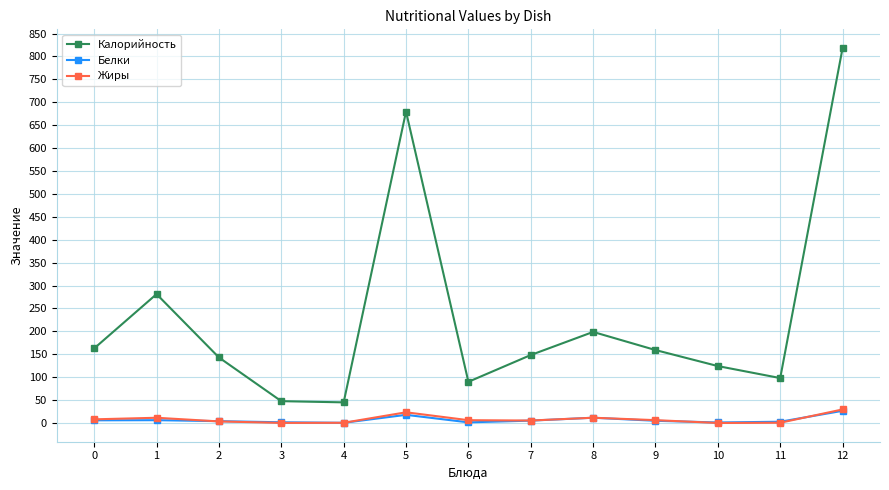

In Калорийность, how many points are higher than both neighbors (excluding endpoints)?

3